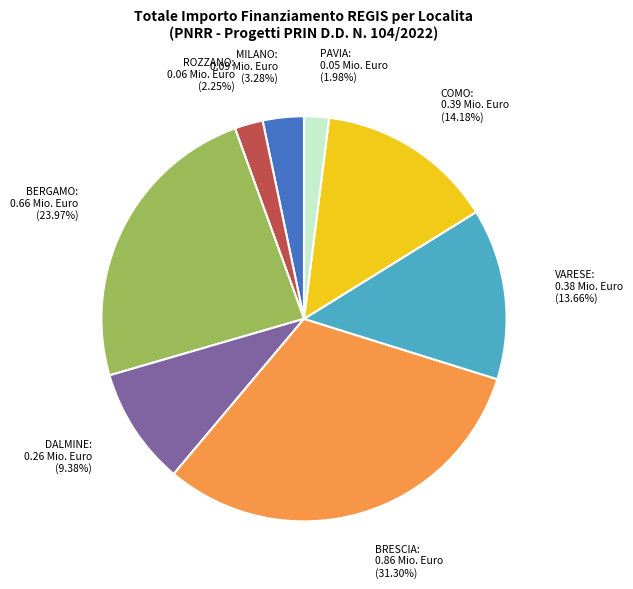

Is there a majority slice in this chart?

No